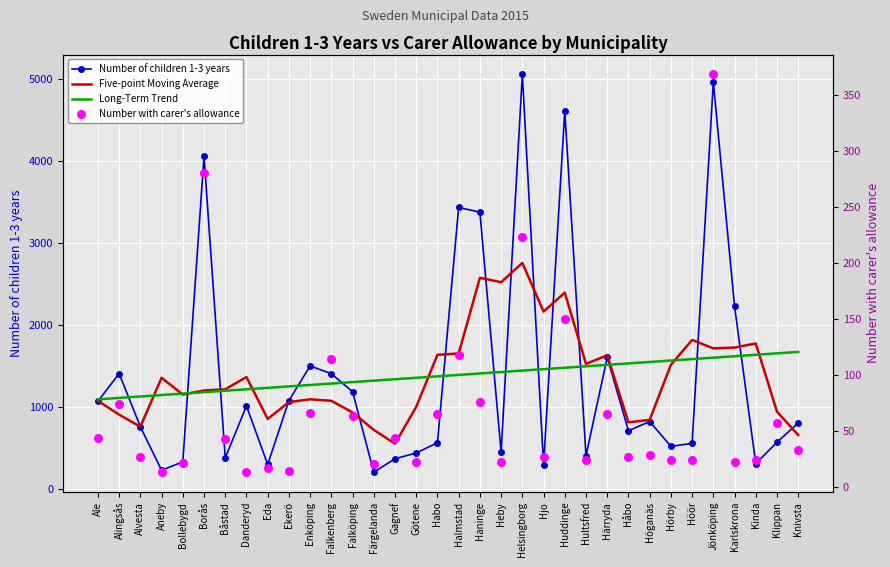

Which series has the largest total across all categories?

Long-Term Trend